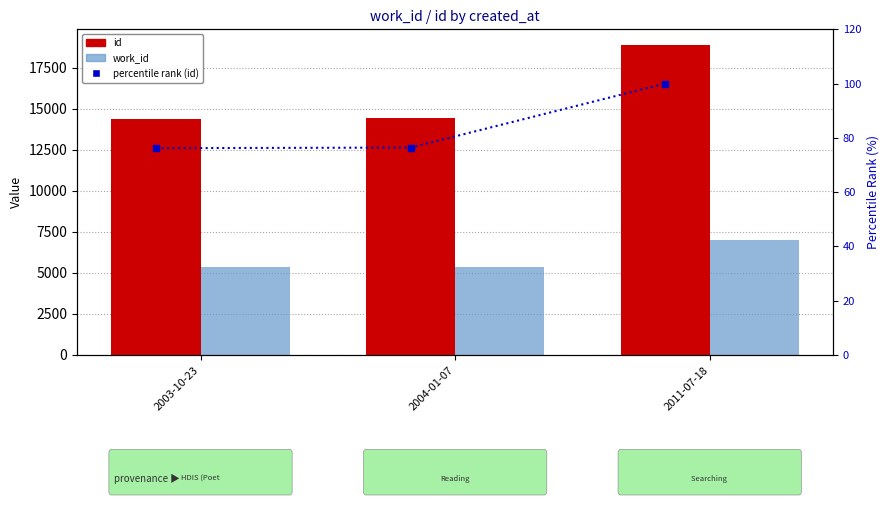

What is the lowest value of the percentile rank (id) series?

76.2